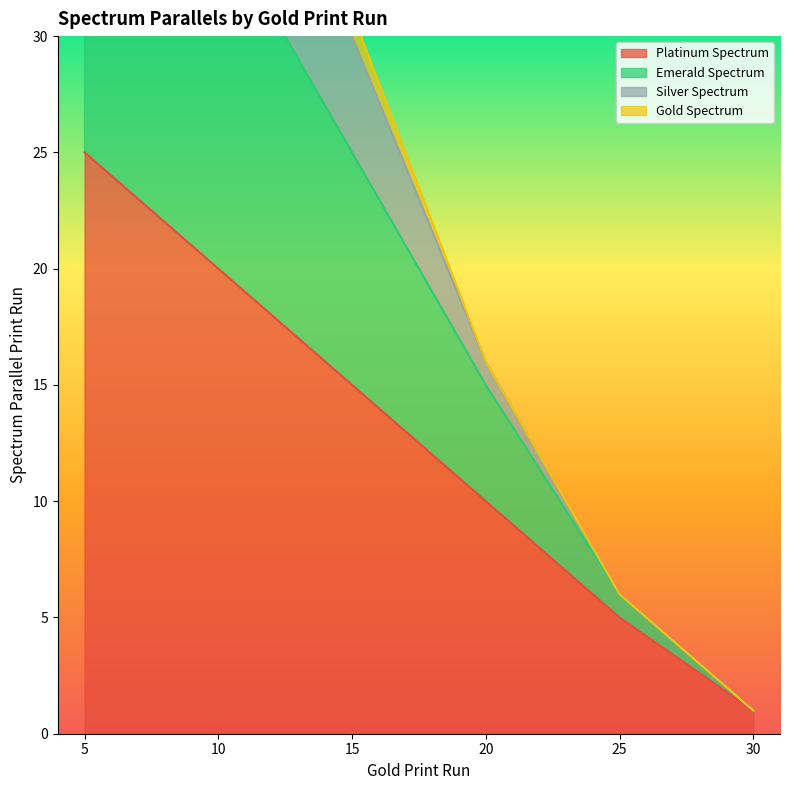

Which category has the highest value in the Platinum Spectrum series?

5